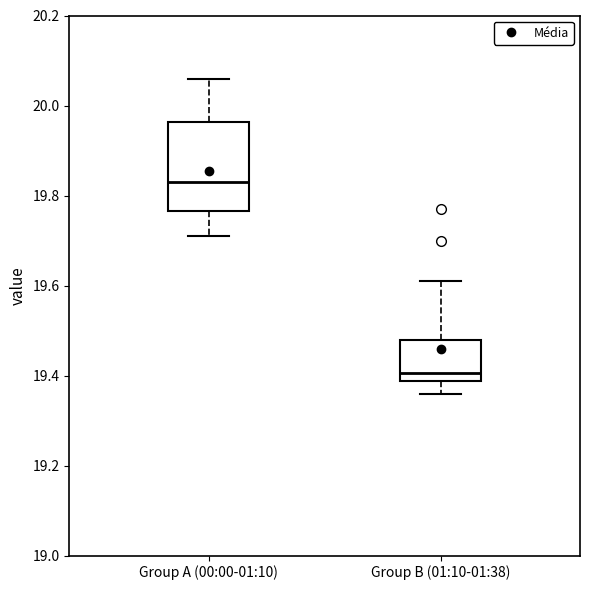

Which box has the lowest median line?

Group B (01:10-01:38)